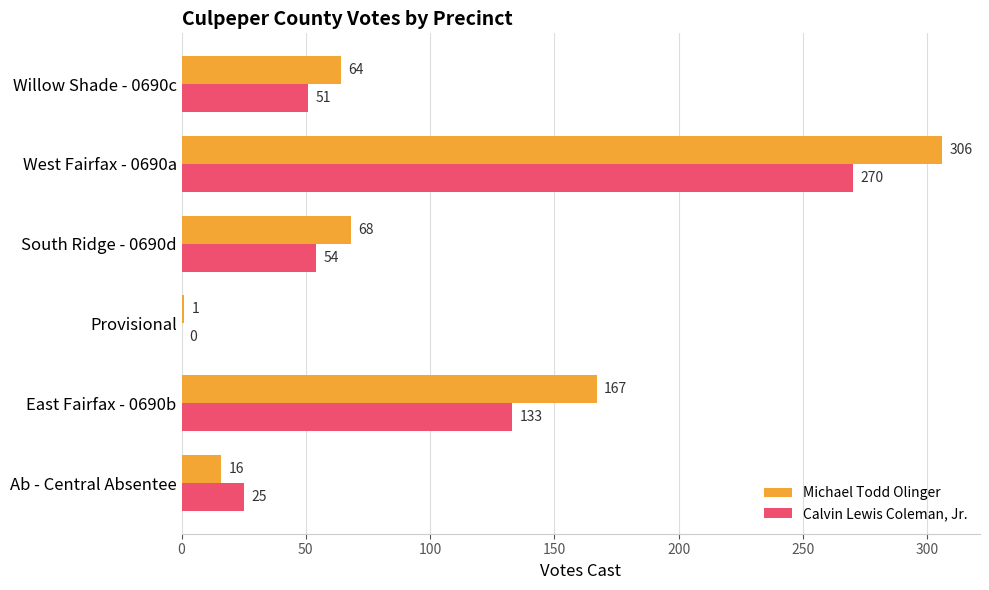

The Calvin Lewis Coleman, Jr. series shows 0 at Provisional. True or false?

True